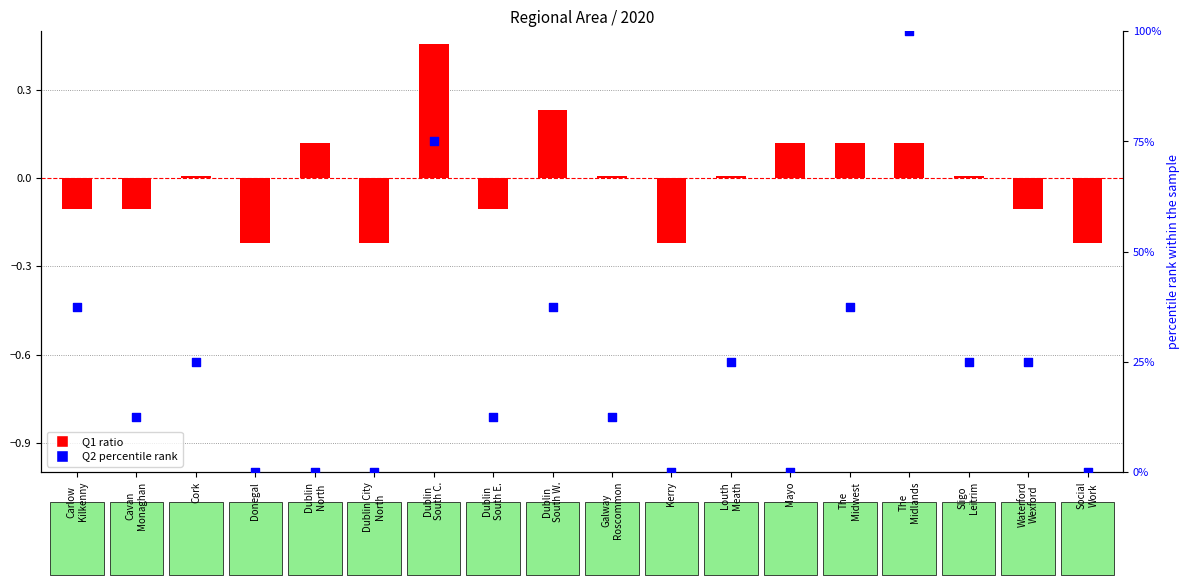

Is the value of Q2 percentile rank at Dublin
South E. greater than the value of Q1 ratio at Dublin
South W.?

Yes